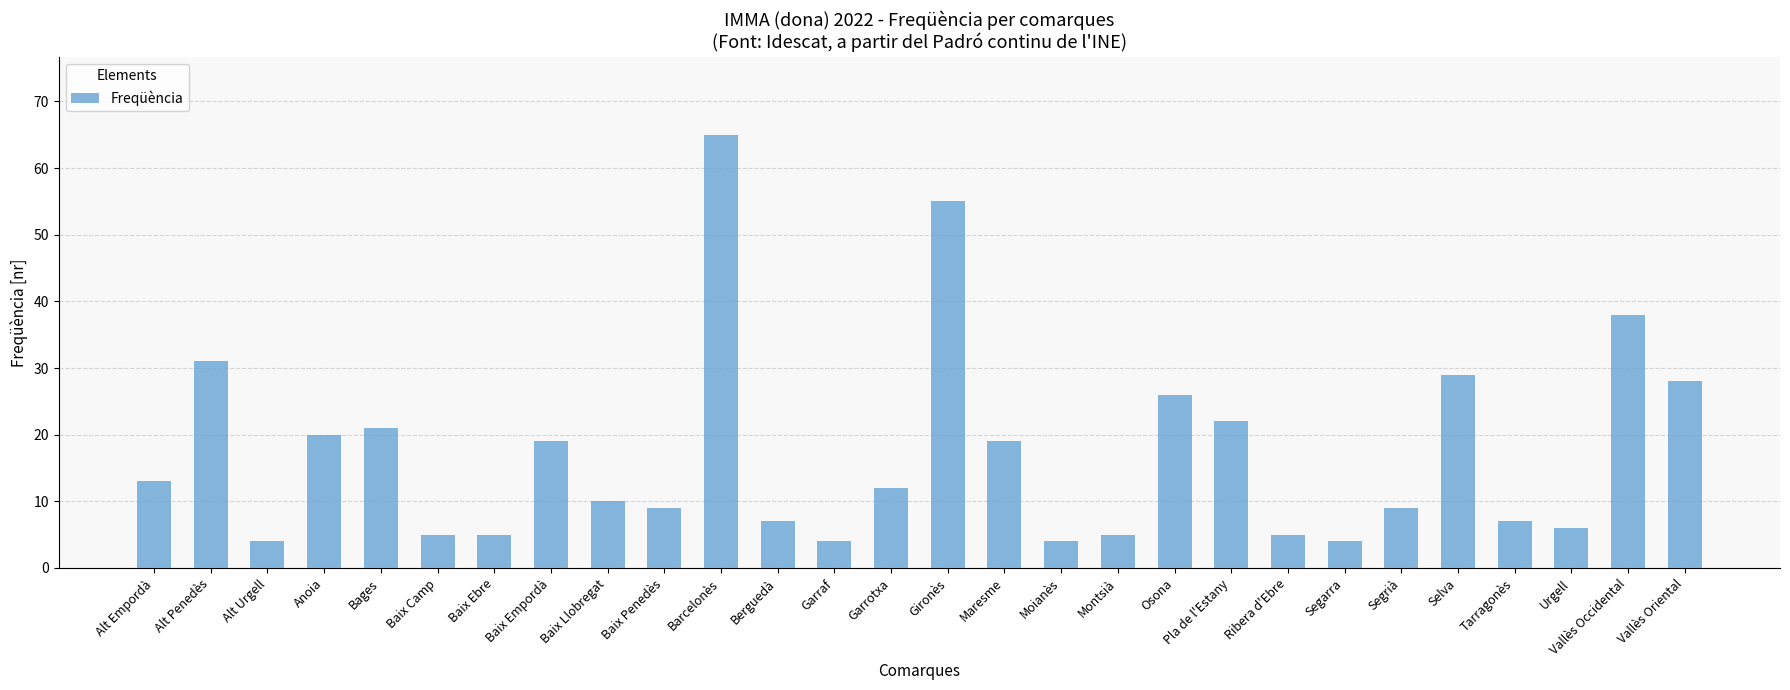

At which category does the chart reach its peak across all series?

Barcelonès